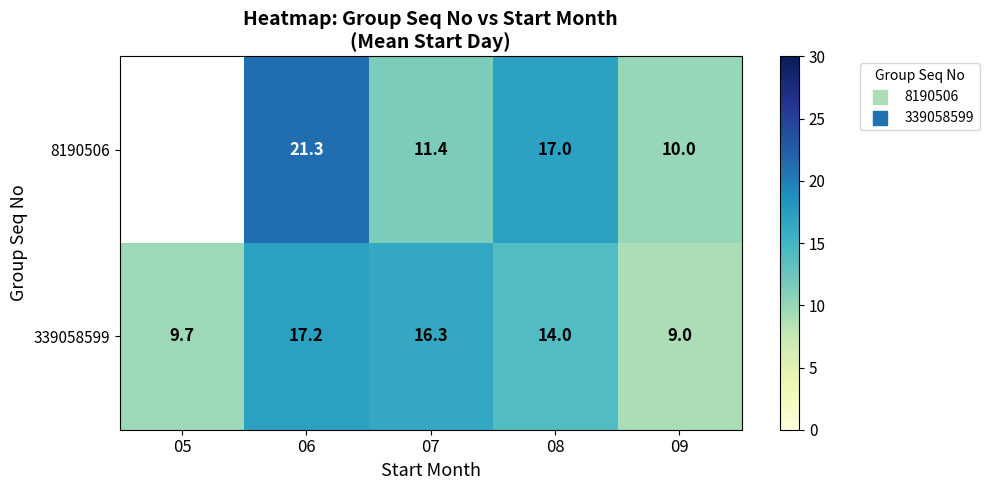

What is the total value across all series at 07?

27.7